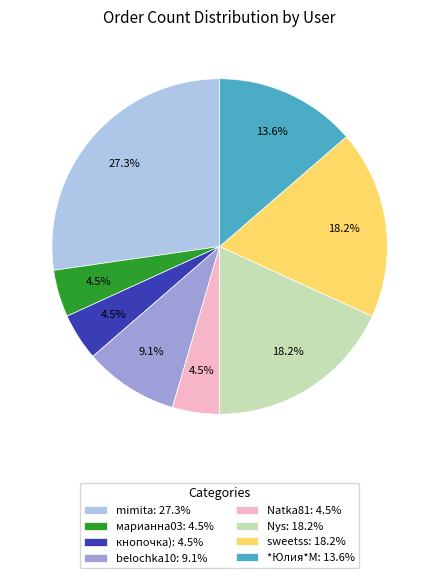

To the nearest percent, what percentage of the pie is sweetss?

18%